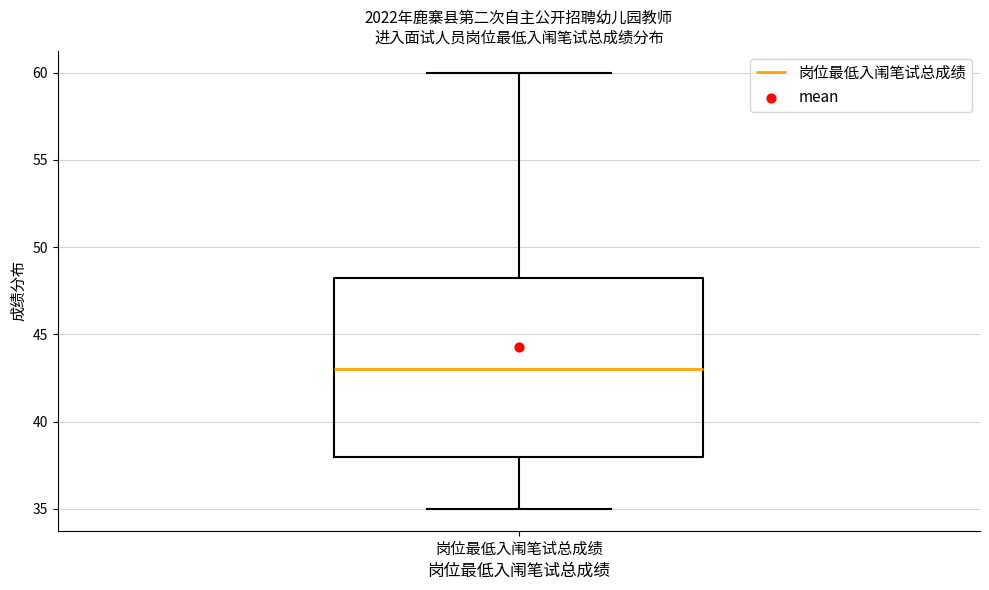

Transcribe this box plot: give where the median line is, the range the box spans, and where the two whiskers end, as read against the y-axis. The values are not printed on the chart, so give them approximately, as read against the axis.

median 43.0, box 38.0 to 48.5, whiskers 35.0 to 60.0